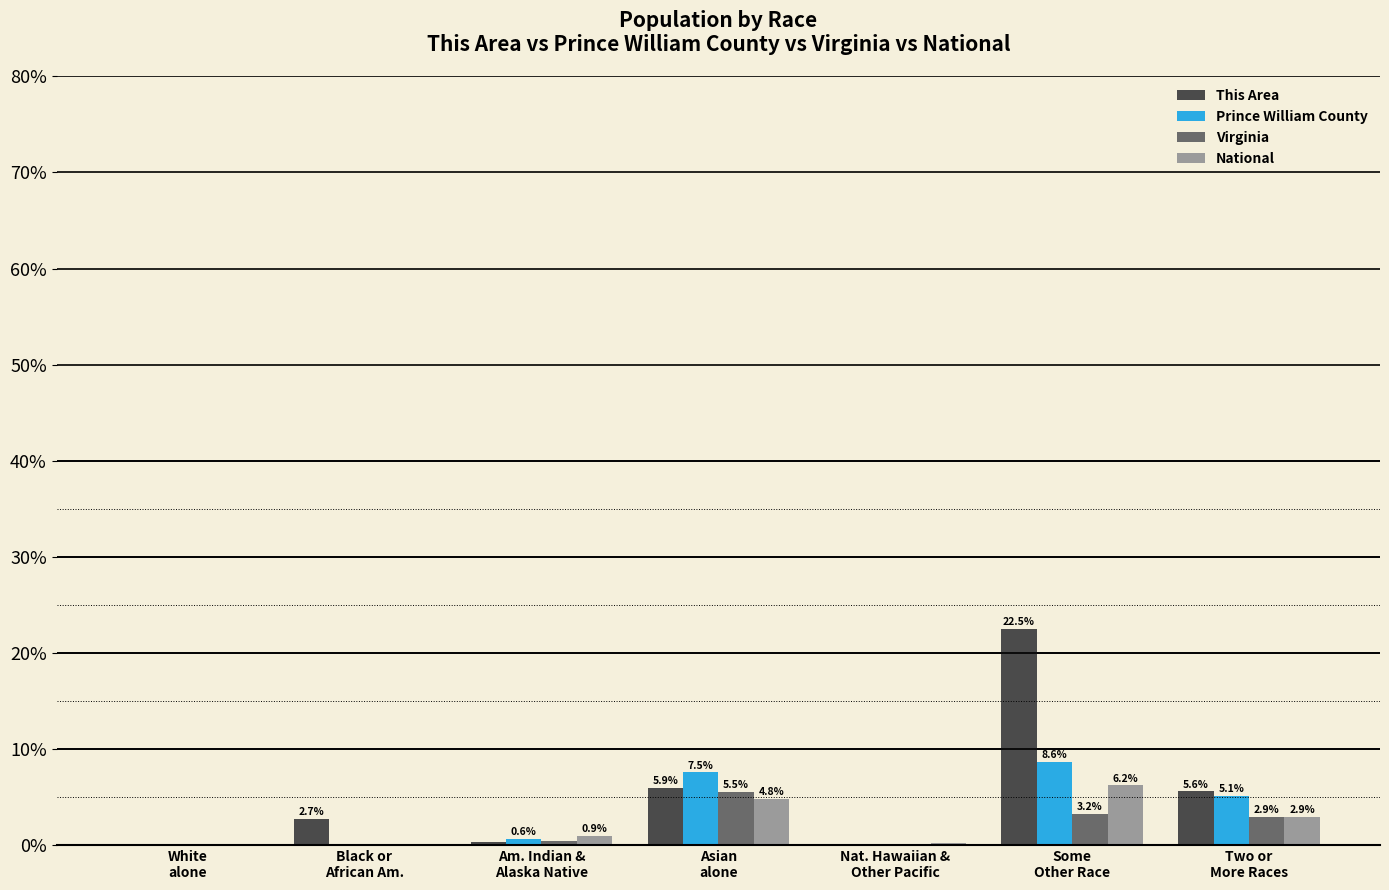

Which series has the largest total across all categories?

This Area